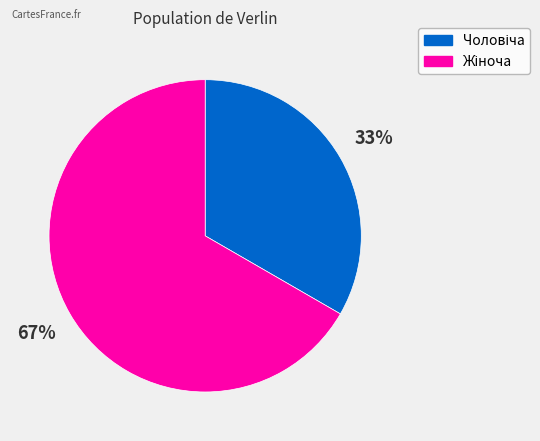

Is there any slice that represents more than half of the pie?

Yes